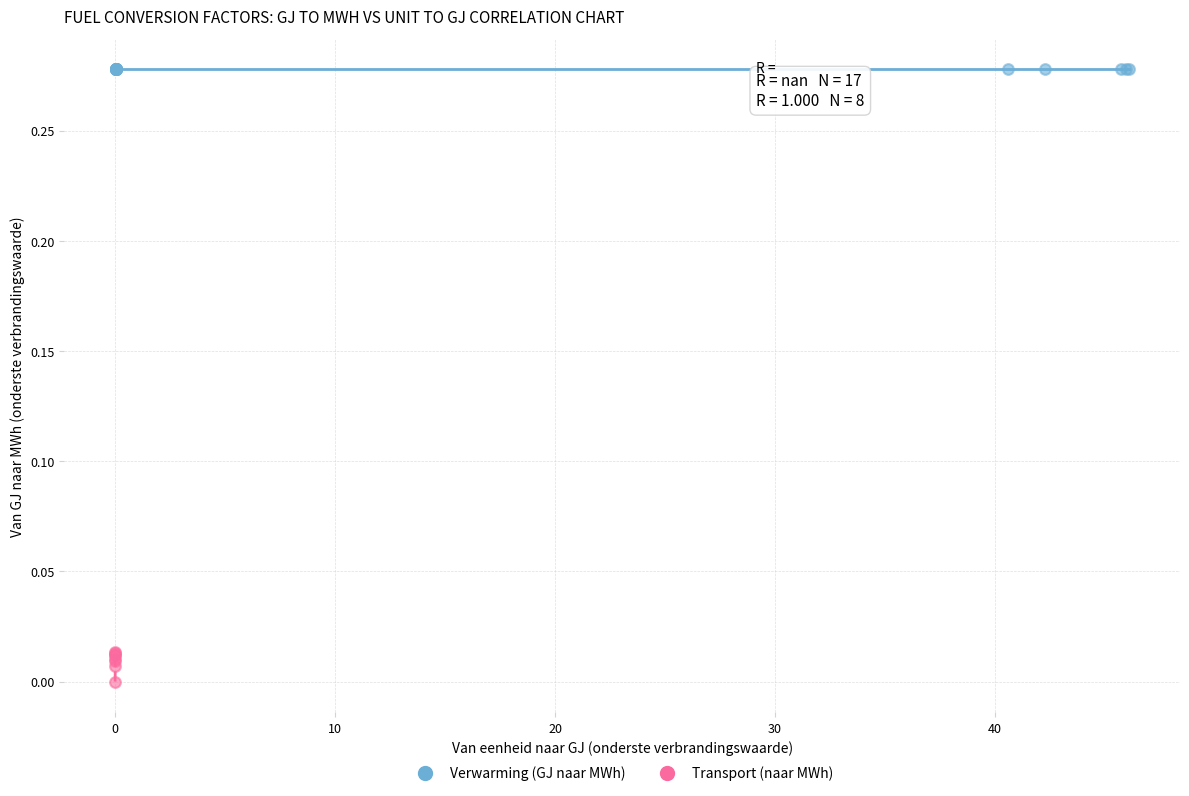

Which series reaches the maximum Y coordinate?

Verwarming (GJ naar MWh)